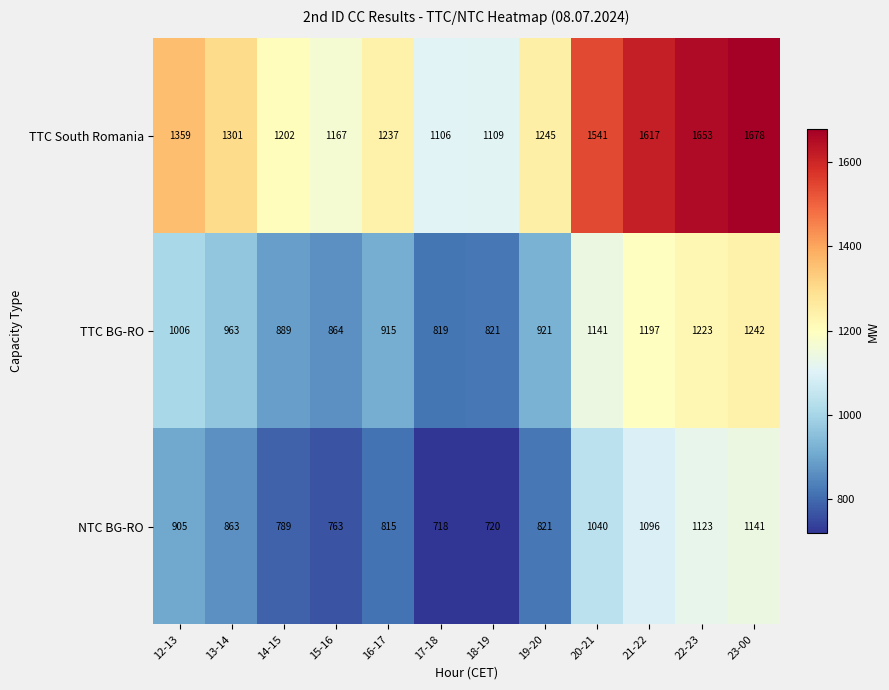

True or false: TTC South Romania has a value of 1694 at 18-19.

False